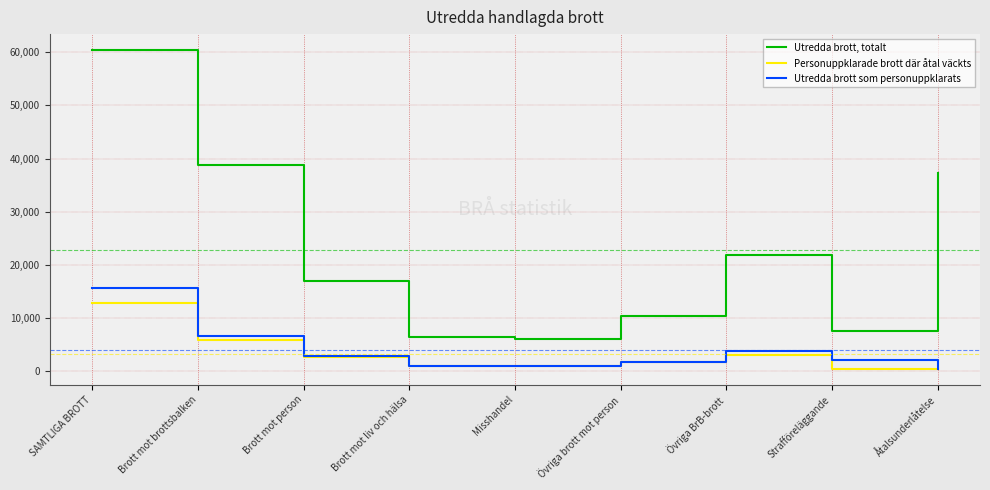

At Brott mot brottsbalken, list the series in order from largest to smallest.

Utredda brott, totalt, Utredda brott som personuppklarats, Personuppklarade brott där åtal väckts